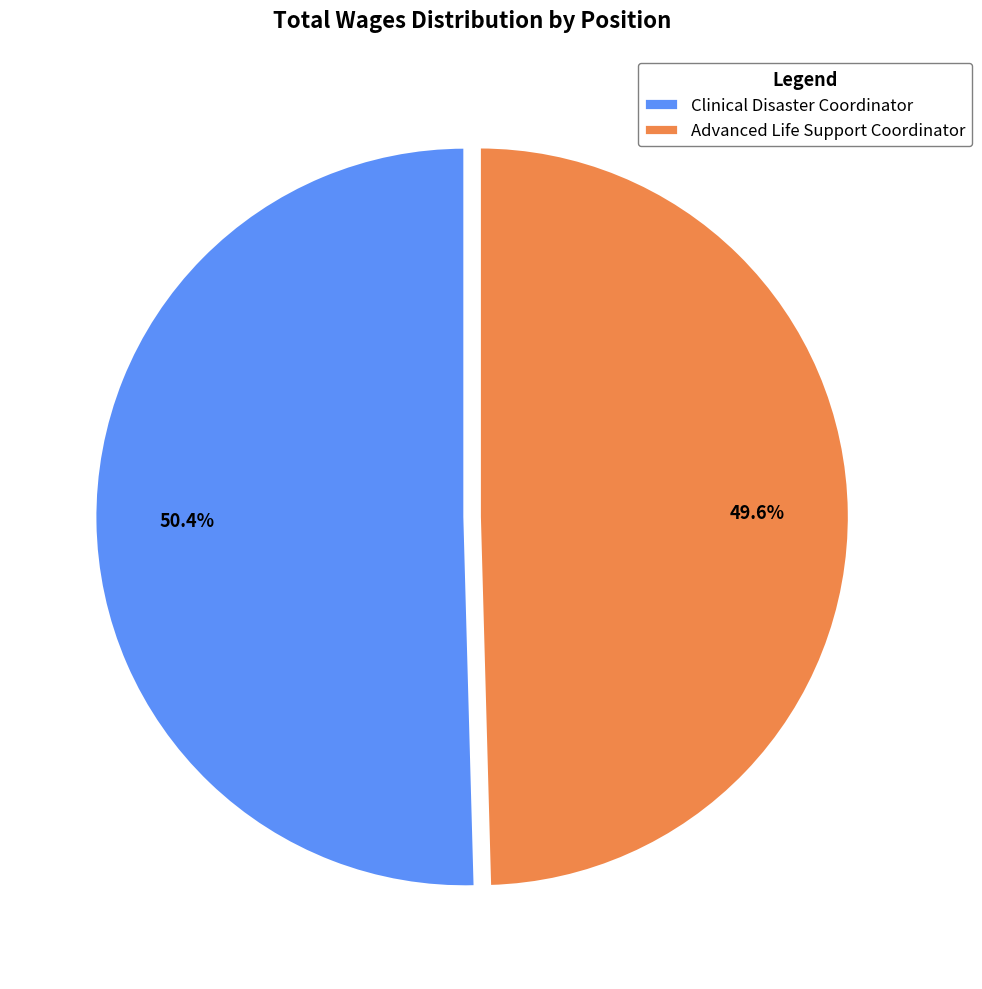

Does Clinical Disaster Coordinator represent more than half of the total?

Yes